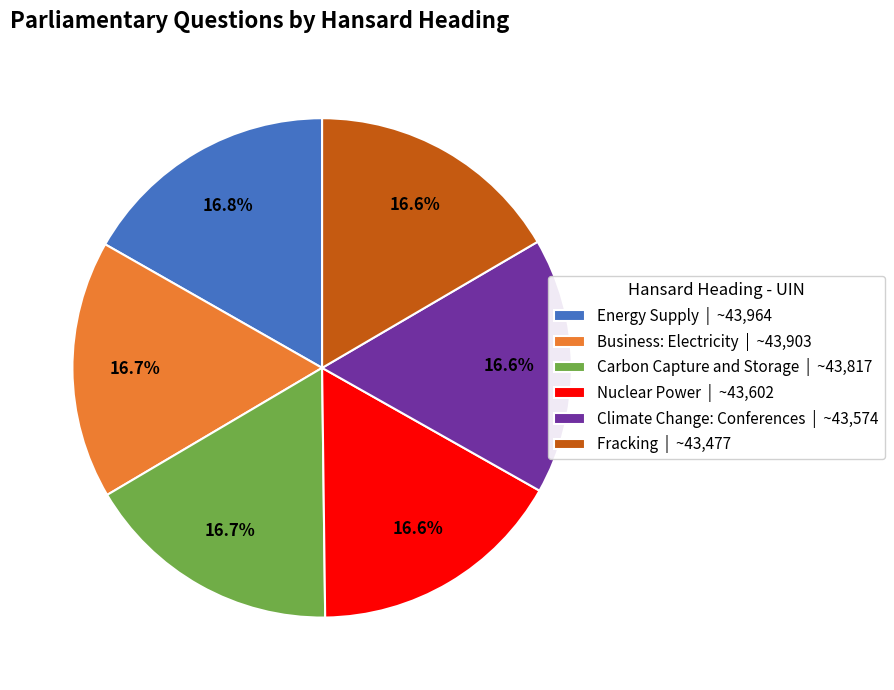

What percentage is the Fracking slice, to the nearest percent?

17%